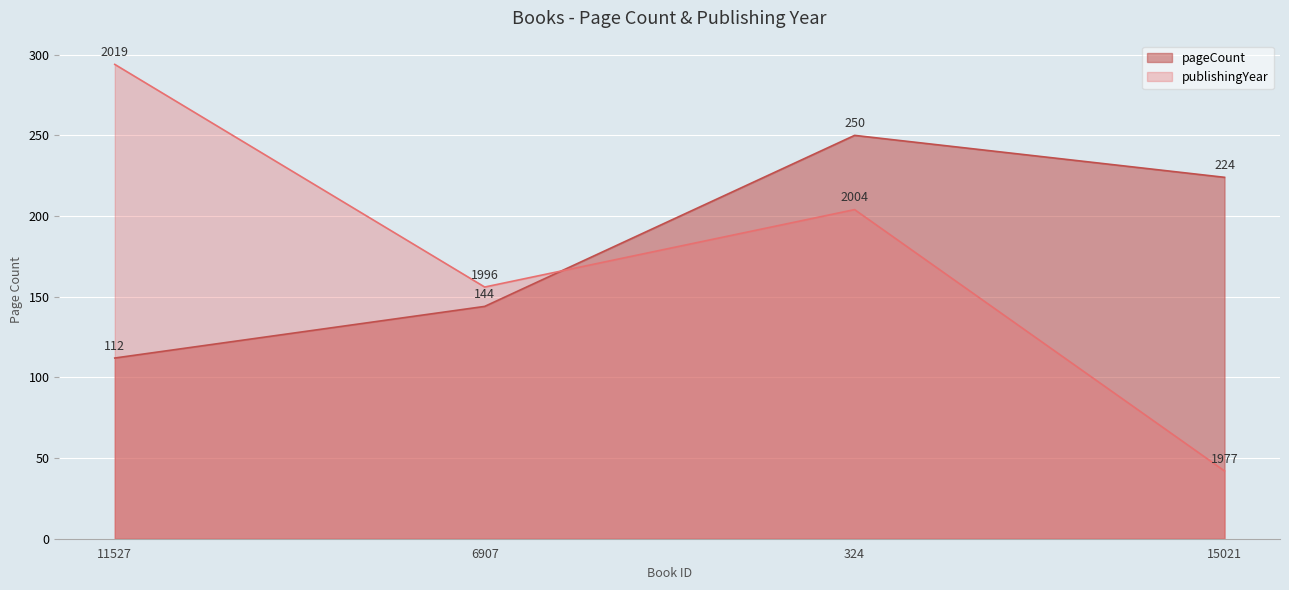

Which series has the largest total across all categories?

pageCount